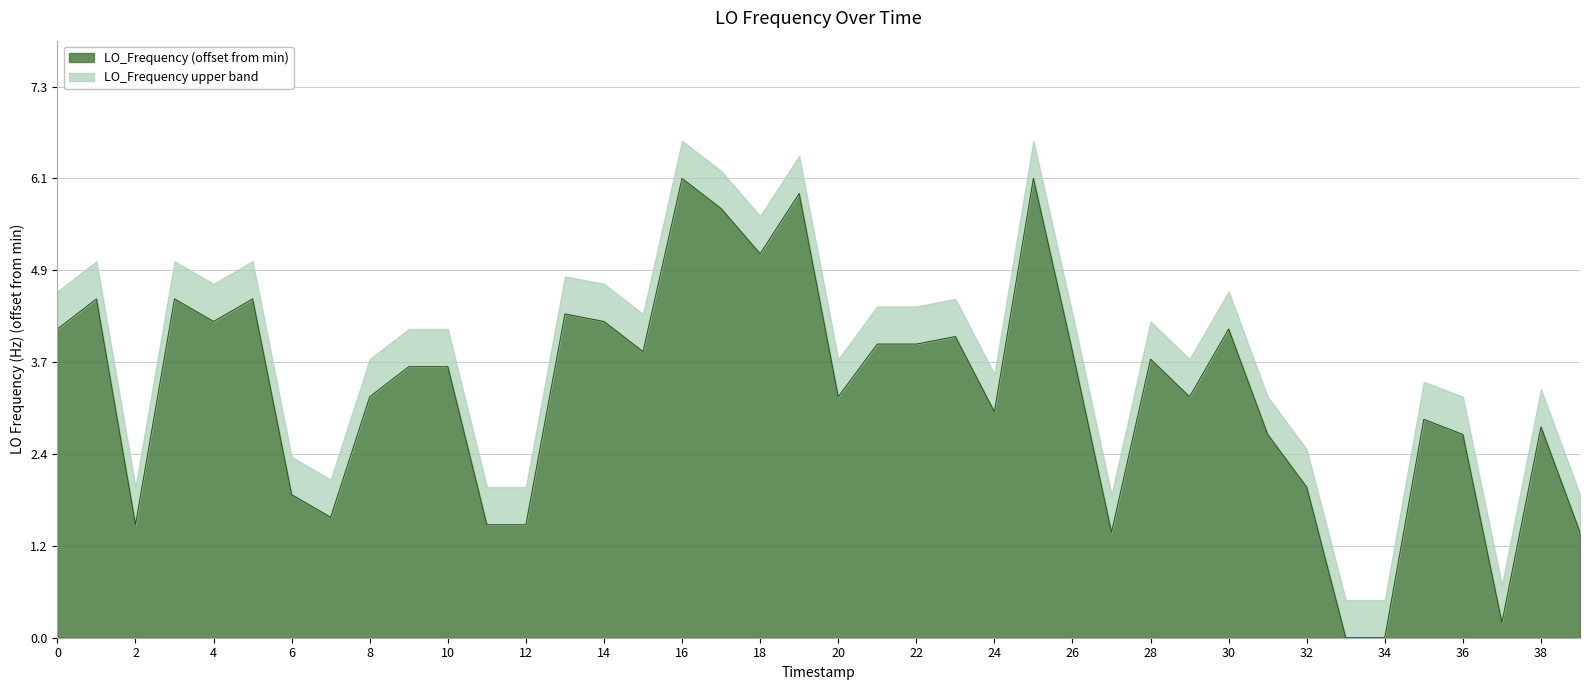

How many values are below 3?

15